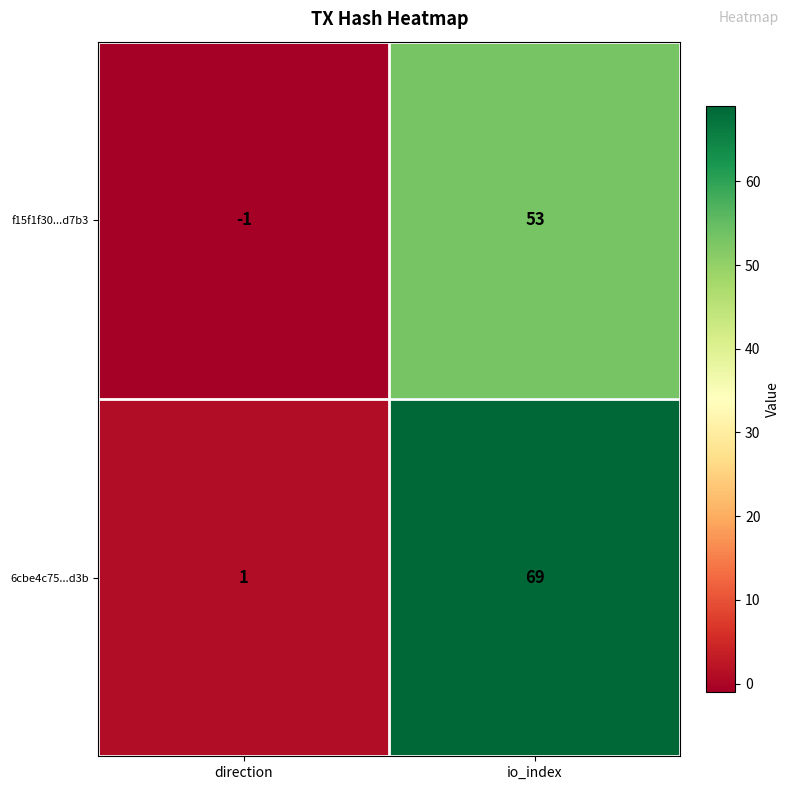

What value does the f15f1f30...d7b3 series have at io_index, to the nearest 10?

50